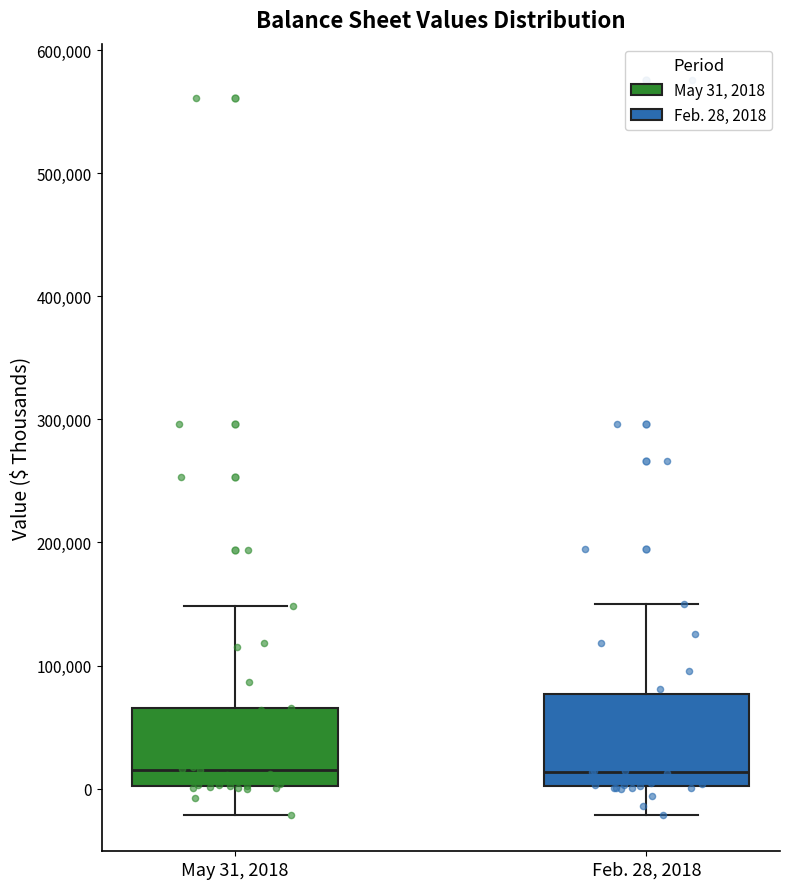

Reading left to right, transcribe this box plot: for each box, give where its median line is, the range the box spans, and where its two whiskers end, as read against the y-axis. The values are not printed on the chart, so give them approximately, as read against the axis.

May 31, 2018: median 20000, box 0 to 70000, whiskers -20000 to 150000
Feb. 28, 2018: median 10000, box 0 to 80000, whiskers -20000 to 150000